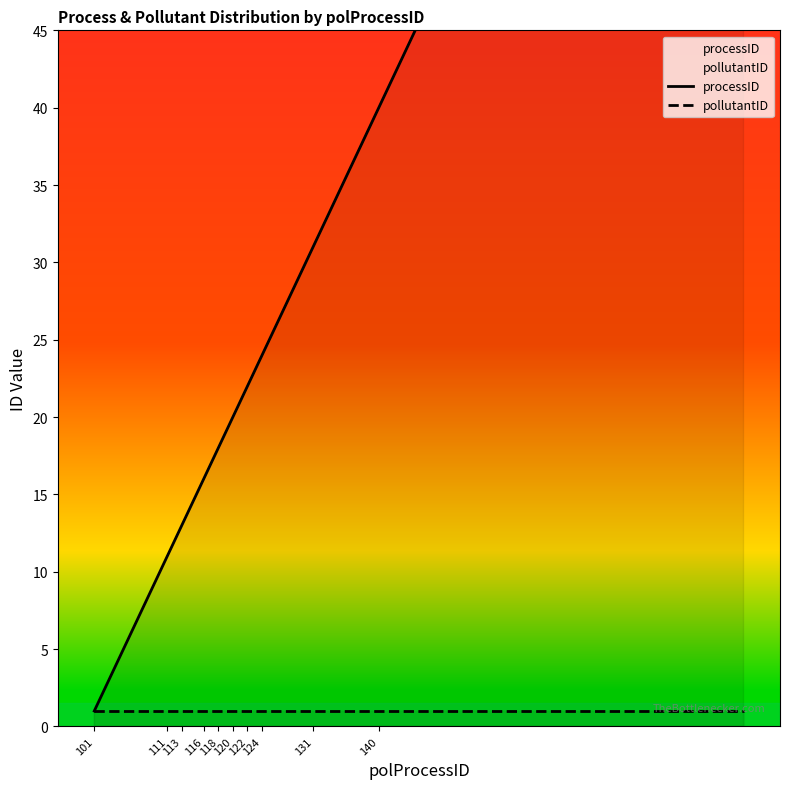

True or false: processID and pollutantID intersect in this chart.

False